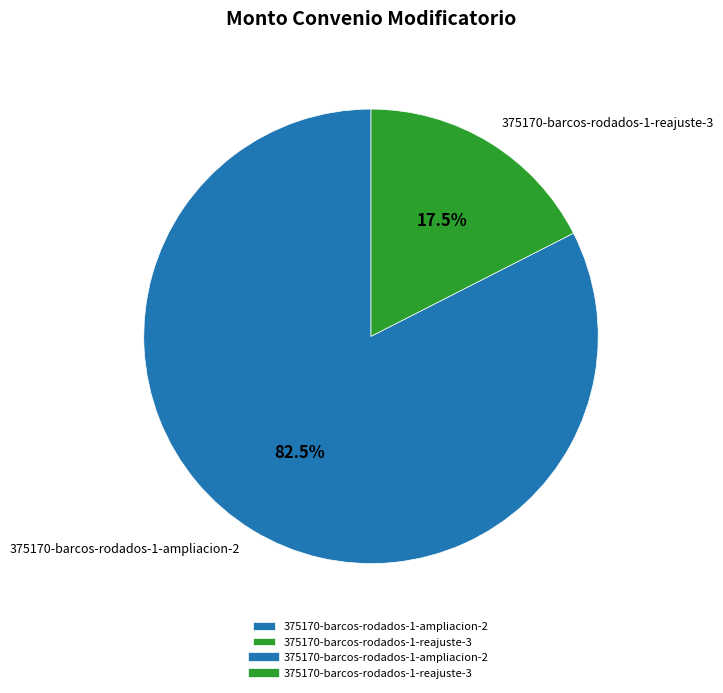

Which slice is the largest?

375170-barcos-rodados-1-ampliacion-2